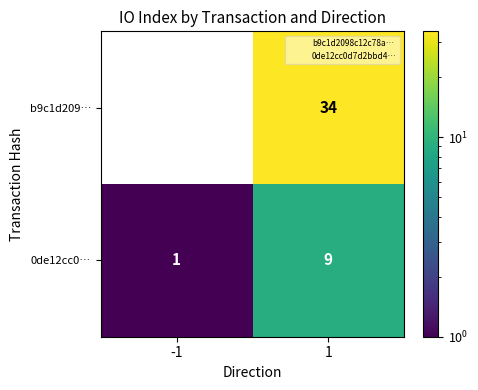

Rank the series at 1 from lowest to highest value.

0de12cc0…, b9c1d209…